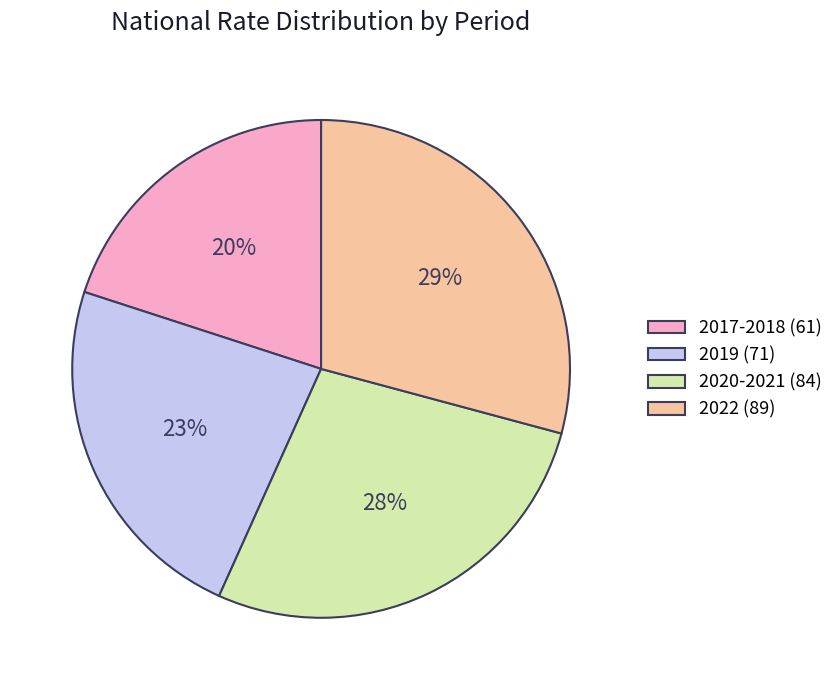

Count the number of slices in the pie.

4